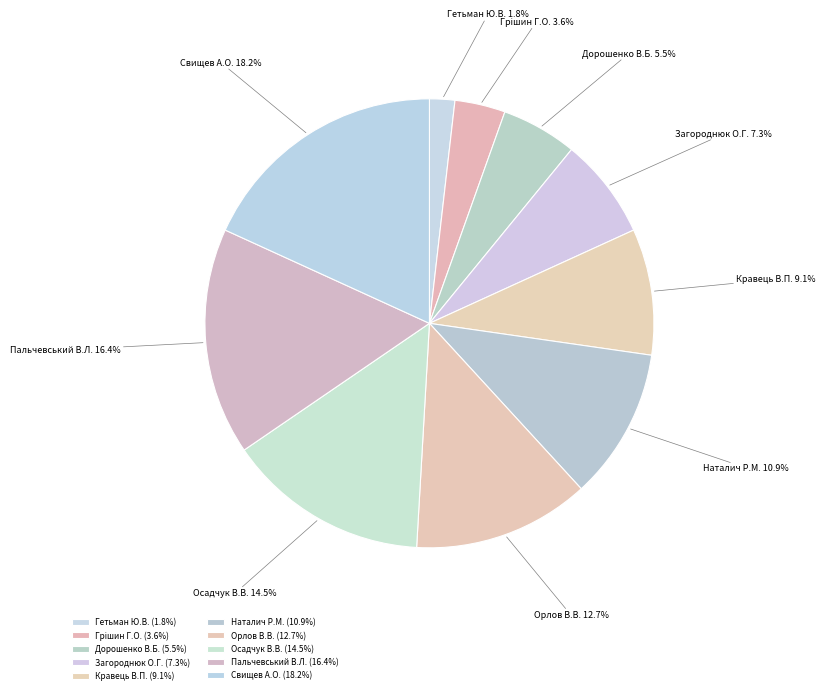

How many segments does this pie chart have?

10